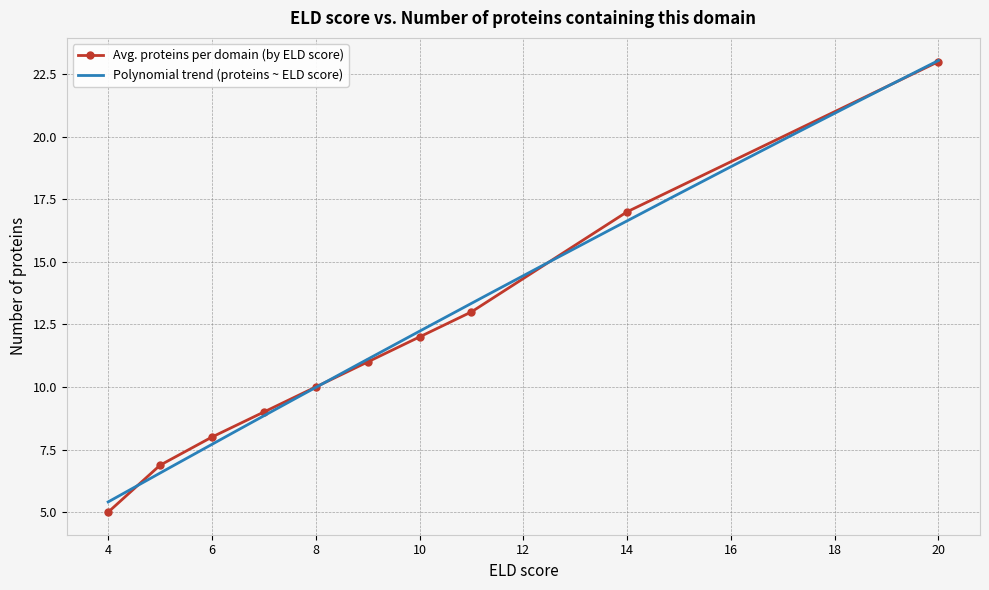

How many distinct data groups are displayed?

2